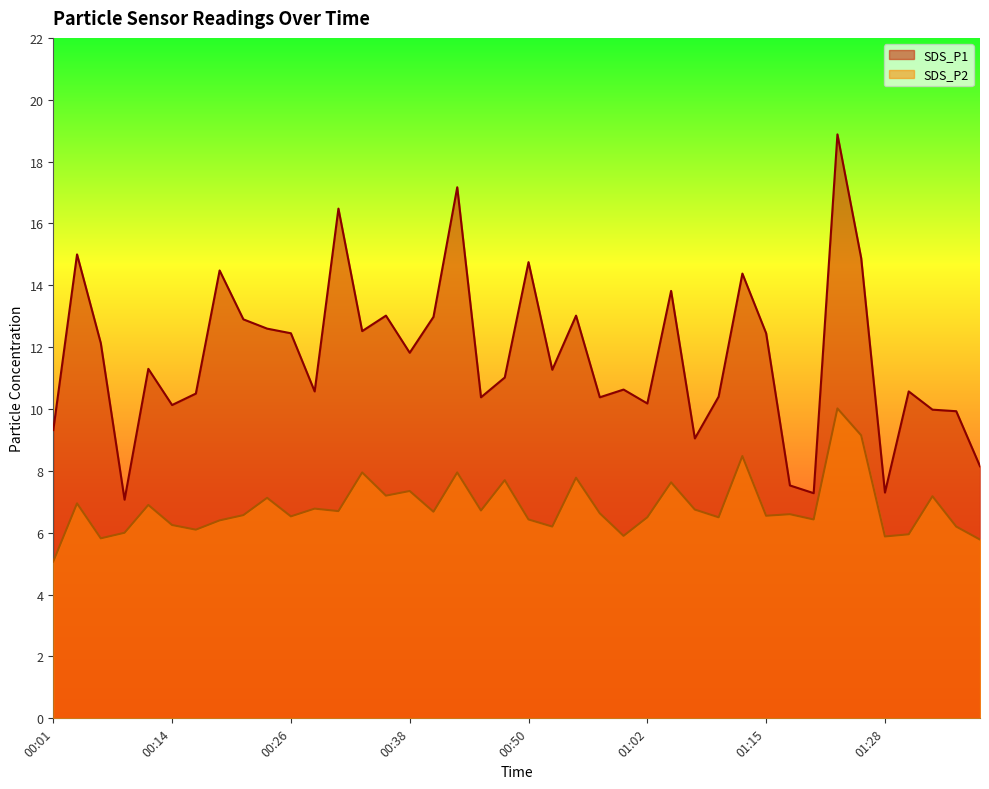

Is it true that SDS_P2 equals 1.9 at 01:20?

False